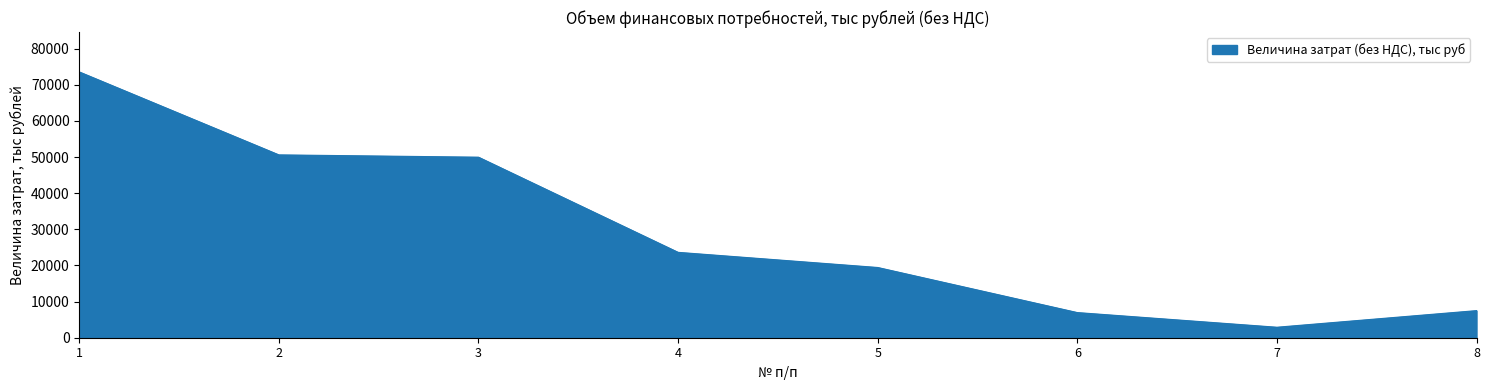

Which has a higher value, 5 or 7?

5